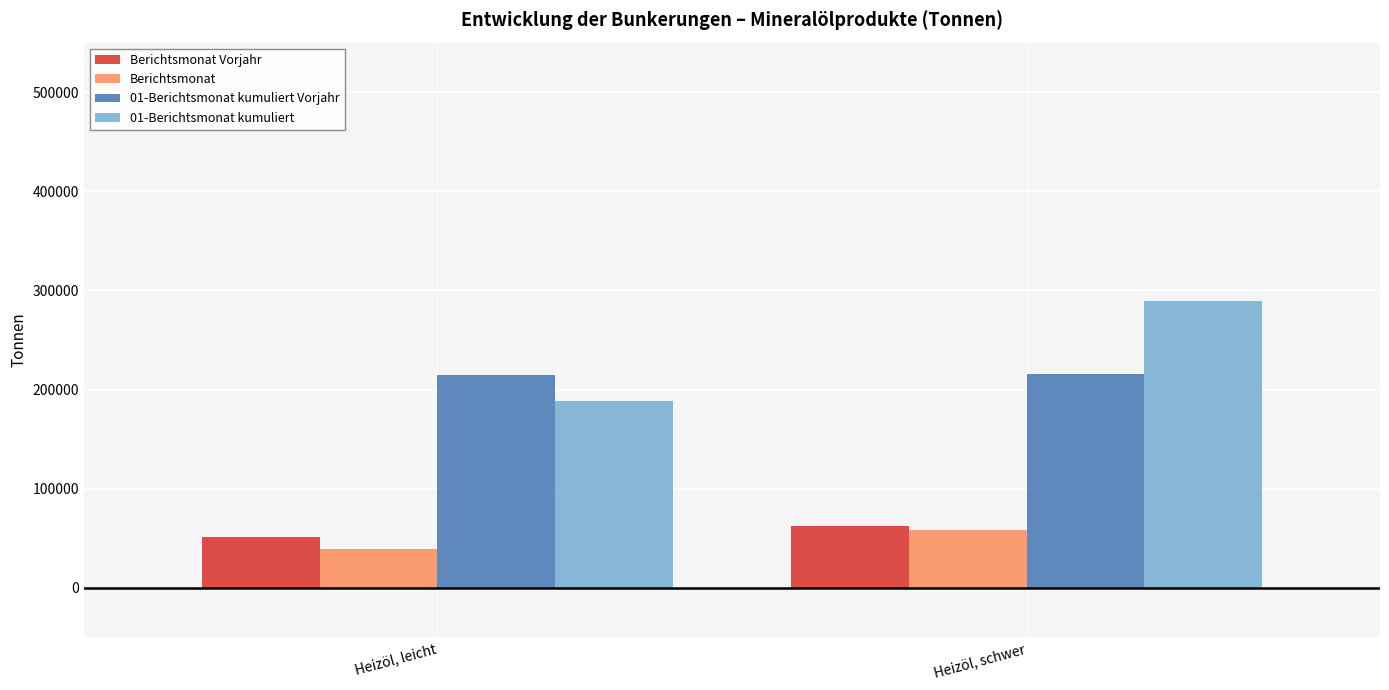

What is the label of the 1st bar from the right?

Heizöl, schwer